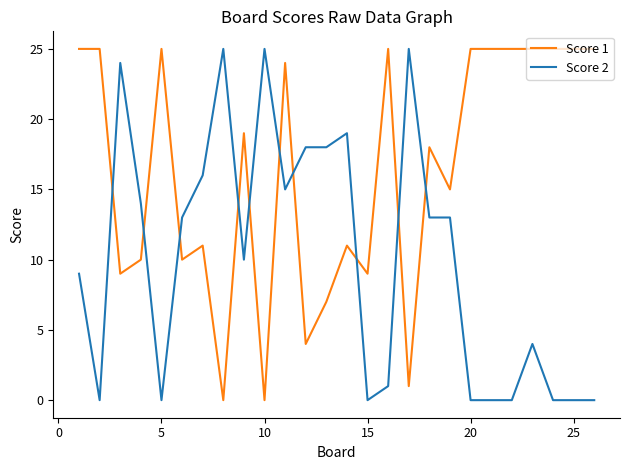

What is the highest value of the Score 2 series?

25